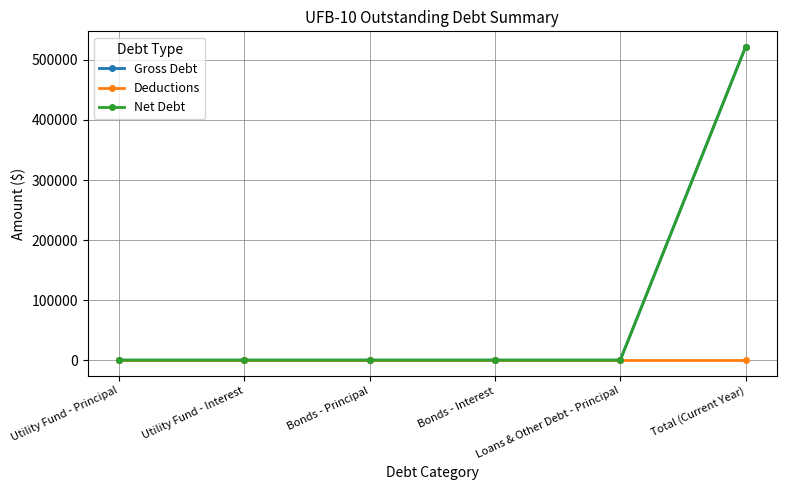

Does the chart have visible grid lines?

Yes